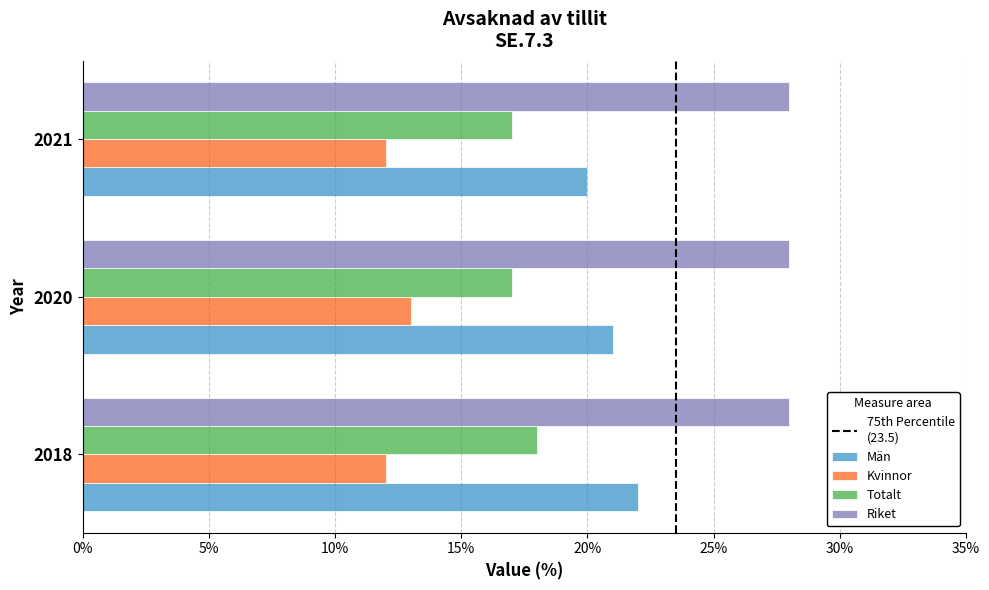

How many distinct data groups are displayed?

4